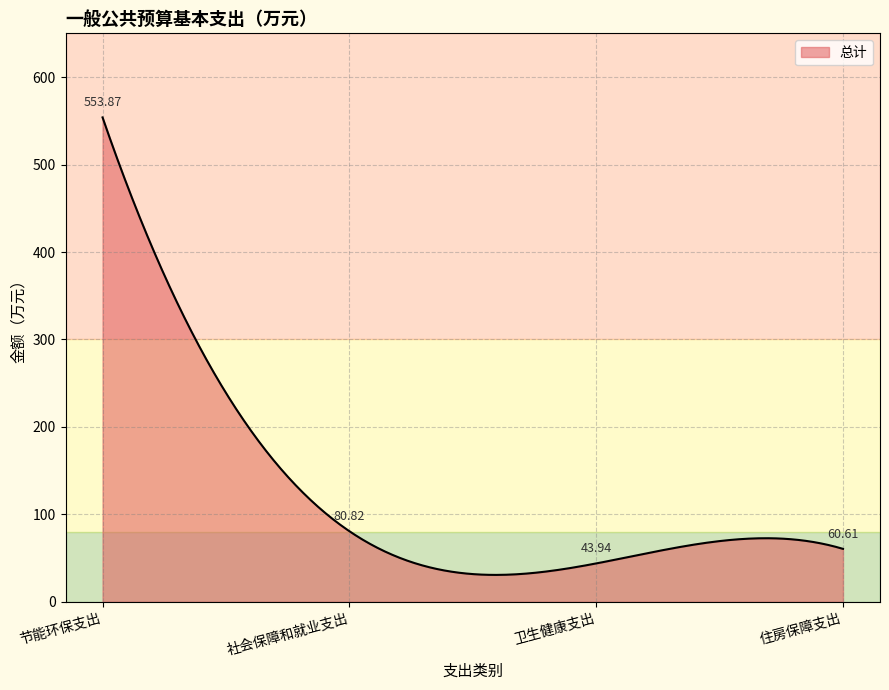

What is the difference between the maximum and minimum values?

523.0